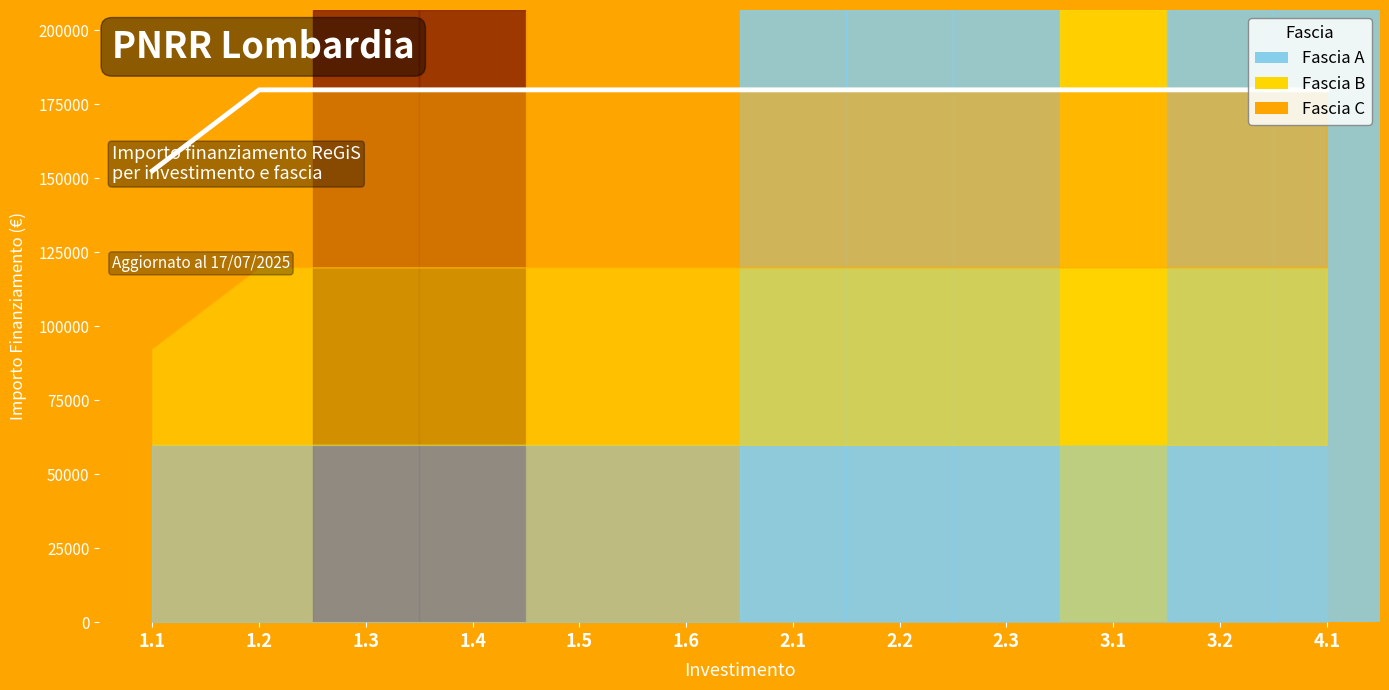

The value at 3.1 is 64642. True or false?

False